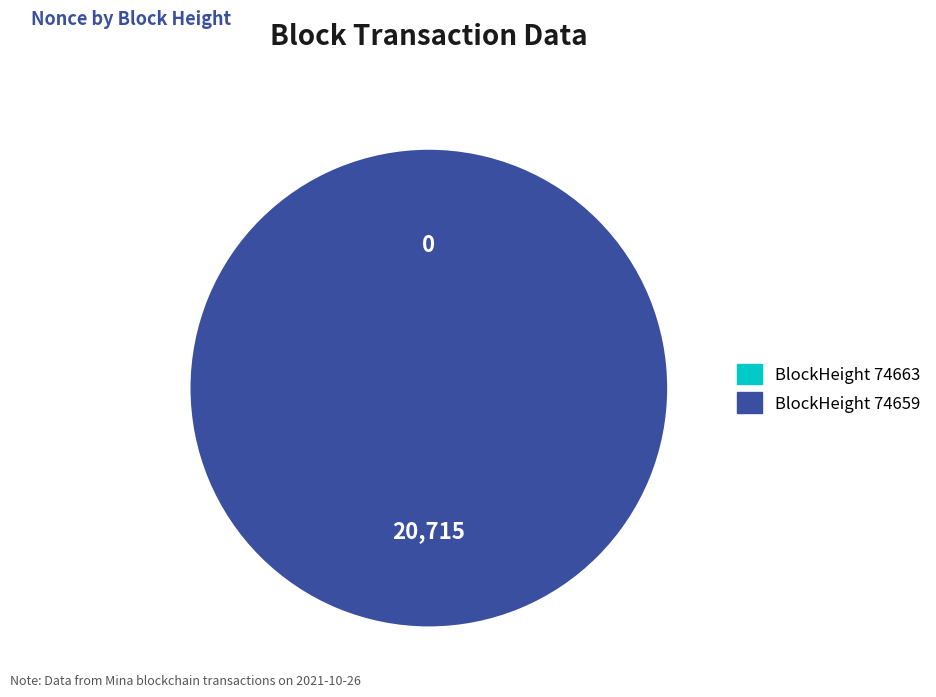

Is it true that 74659 is 100% of the pie?

True